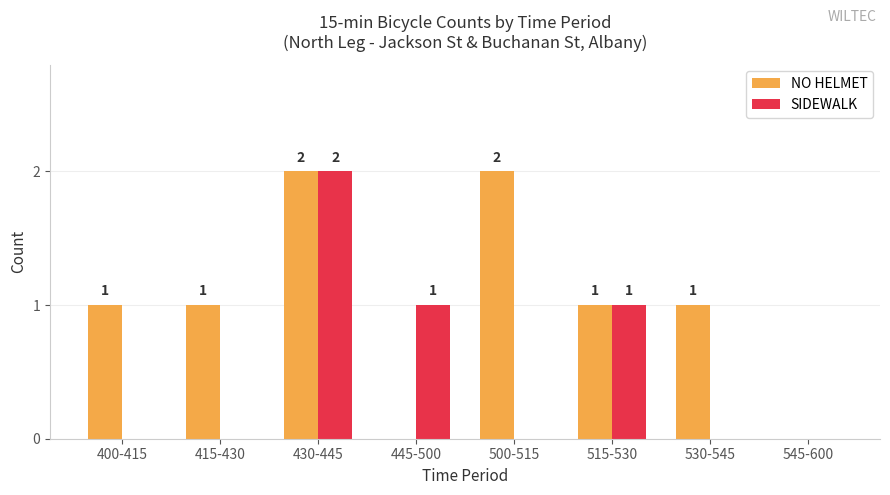

Are the bars horizontal?

No